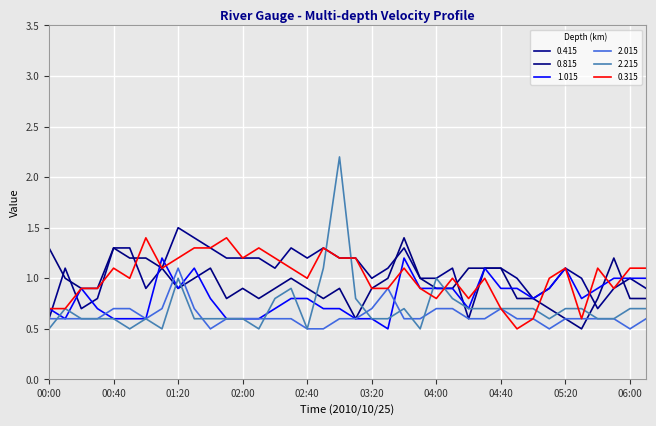

Reading left to right, what are all the values shown in this chart?

0.415: 00:00=0.6	00:10=1.1	00:20=0.7	00:30=0.8	00:40=1.3	00:50=1.3	01:00=0.9	01:10=1.1	01:20=1.5	01:30=1.4	01:40=1.3	01:50=1.2	02:00=1.2	02:10=1.2	02:20=1.1	02:30=1.3	02:40=1.2	02:50=1.3	03:00=1.2	03:10=1.2	03:20=1.0	03:30=1.1	03:40=1.3	03:50=1.0	04:00=1.0	04:10=1.1	04:20=0.6	04:30=1.1	04:40=1.1	04:50=1.0	05:00=0.8	05:10=0.9	05:20=1.1	05:30=1.0	05:40=0.7	05:50=0.9	06:00=1.0	06:10=0.9
0.815: 00:00=1.3	00:10=1.0	00:20=0.9	00:30=0.9	00:40=1.3	00:50=1.2	01:00=1.2	01:10=1.1	01:20=0.9	01:30=1.0	01:40=1.1	01:50=0.8	02:00=0.9	02:10=0.8	02:20=0.9	02:30=1.0	02:40=0.9	02:50=0.8	03:00=0.9	03:10=0.6	03:20=0.9	03:30=1.0	03:40=1.4	03:50=1.0	04:00=0.9	04:10=0.9	04:20=1.1	04:30=1.1	04:40=1.1	04:50=0.8	05:00=0.8	05:10=0.7	05:20=0.6	05:30=0.5	05:40=0.8	05:50=1.2	06:00=0.8	06:10=0.8
1.015: 00:00=0.7	00:10=0.6	00:20=0.9	00:30=0.7	00:40=0.6	00:50=0.6	01:00=0.6	01:10=1.2	01:20=0.9	01:30=1.1	01:40=0.8	01:50=0.6	02:00=0.6	02:10=0.6	02:20=0.7	02:30=0.8	02:40=0.8	02:50=0.7	03:00=0.7	03:10=0.6	03:20=0.6	03:30=0.5	03:40=1.2	03:50=0.9	04:00=0.9	04:10=0.9	04:20=0.7	04:30=1.1	04:40=0.9	04:50=0.9	05:00=0.8	05:10=0.9	05:20=1.1	05:30=0.8	05:40=0.9	05:50=1.0	06:00=1.0	06:10=1.0
2.015: 00:00=0.6	00:10=0.6	00:20=0.6	00:30=0.6	00:40=0.7	00:50=0.7	01:00=0.6	01:10=0.7	01:20=1.1	01:30=0.7	01:40=0.5	01:50=0.6	02:00=0.6	02:10=0.6	02:20=0.6	02:30=0.6	02:40=0.5	02:50=0.5	03:00=0.6	03:10=0.6	03:20=0.7	03:30=0.9	03:40=0.6	03:50=0.6	04:00=0.7	04:10=0.7	04:20=0.6	04:30=0.6	04:40=0.7	04:50=0.6	05:00=0.6	05:10=0.5	05:20=0.6	05:30=0.6	05:40=0.6	05:50=0.6	06:00=0.5	06:10=0.6
2.215: 00:00=0.5	00:10=0.7	00:20=0.6	00:30=0.6	00:40=0.6	00:50=0.5	01:00=0.6	01:10=0.5	01:20=1.0	01:30=0.6	01:40=0.6	01:50=0.6	02:00=0.6	02:10=0.5	02:20=0.8	02:30=0.9	02:40=0.5	02:50=1.1	03:00=2.2	03:10=0.8	03:20=0.6	03:30=0.6	03:40=0.7	03:50=0.5	04:00=1.0	04:10=0.8	04:20=0.7	04:30=0.7	04:40=0.7	04:50=0.7	05:00=0.7	05:10=0.6	05:20=0.7	05:30=0.7	05:40=0.6	05:50=0.6	06:00=0.7	06:10=0.7
0.315: 00:00=0.7	00:10=0.7	00:20=0.9	00:30=0.9	00:40=1.1	00:50=1.0	01:00=1.4	01:10=1.1	01:20=1.2	01:30=1.3	01:40=1.3	01:50=1.4	02:00=1.2	02:10=1.3	02:20=1.2	02:30=1.1	02:40=1.0	02:50=1.3	03:00=1.2	03:10=1.2	03:20=0.9	03:30=0.9	03:40=1.1	03:50=0.9	04:00=0.8	04:10=1.0	04:20=0.8	04:30=1.0	04:40=0.7	04:50=0.5	05:00=0.6	05:10=1.0	05:20=1.1	05:30=0.6	05:40=1.1	05:50=0.9	06:00=1.1	06:10=1.1